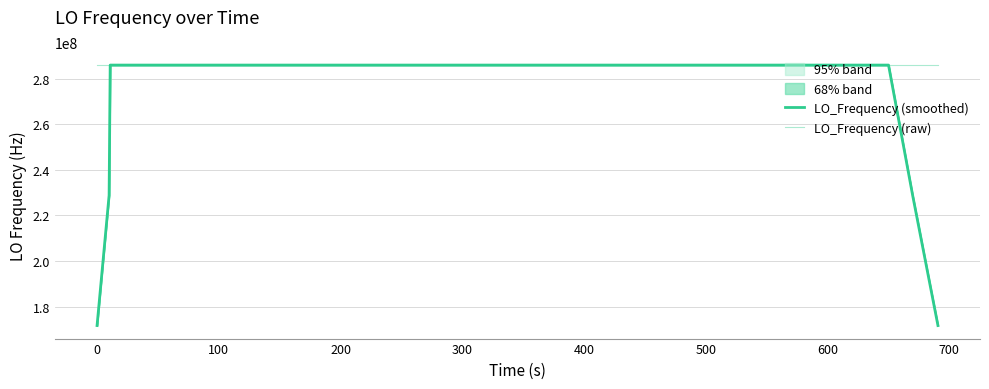

How many values in the LO_Frequency (smoothed) series are below 286046999?

20